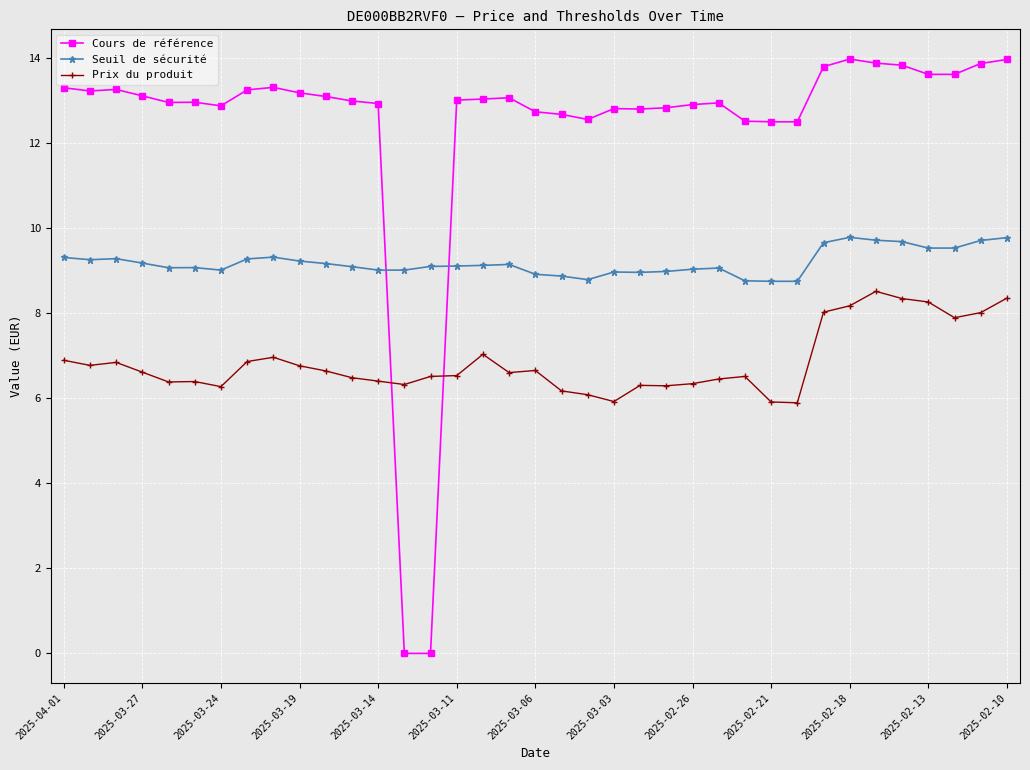

What is the difference between the maximum and minimum values in the Cours de référence series?

14.0